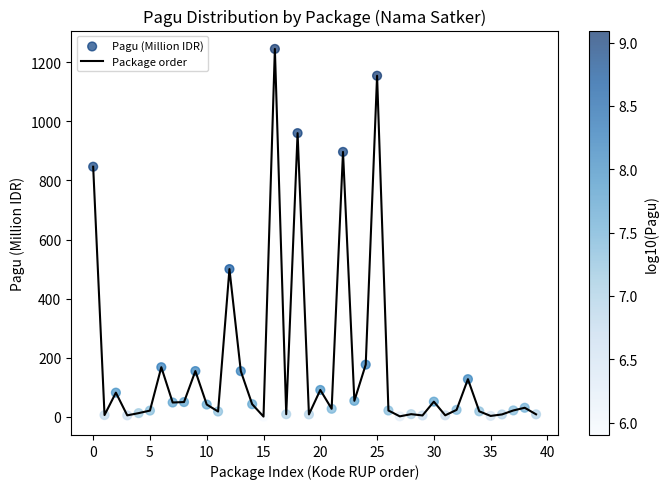

What is the greatest value displayed?

1244.9